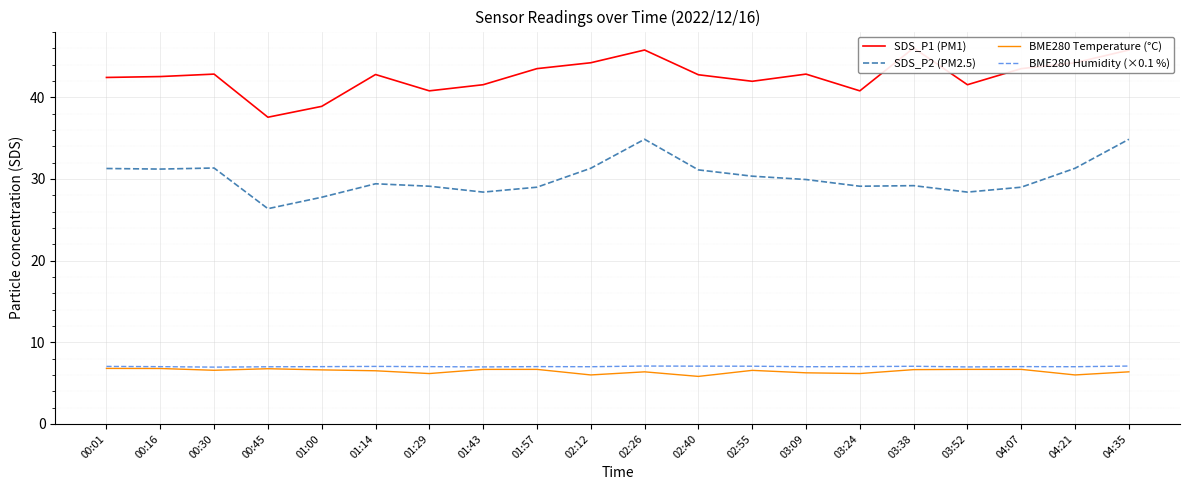

How many interior local valleys does the BME280 Temperature (°C) series have?

6